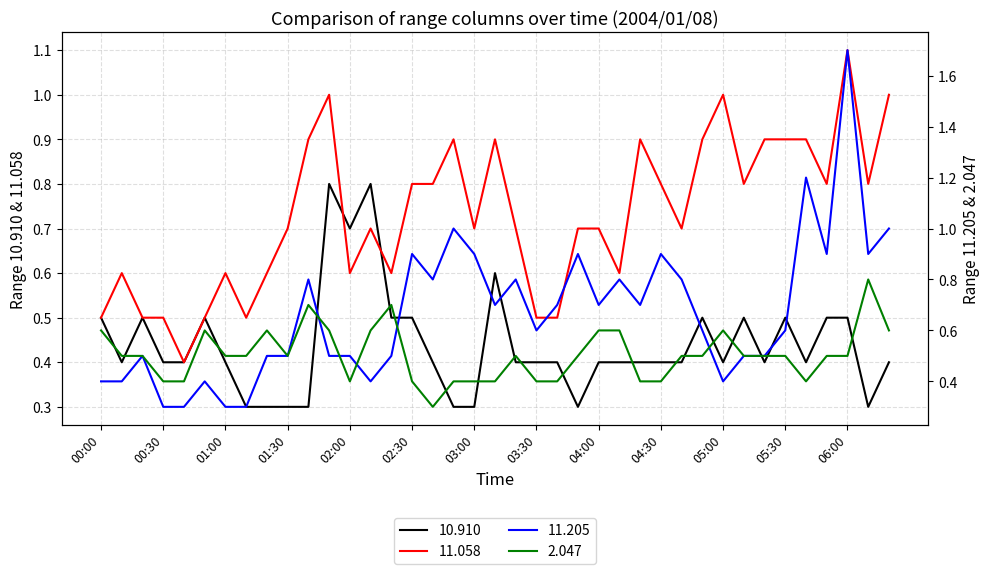

Reading left to right, transcribe all the data shown in this chart.

10.910: 00:00=0.5	00:10=0.4	00:20=0.5	00:30=0.4	00:40=0.4	00:50=0.5	01:00=0.4	01:10=0.3	01:20=0.3	01:30=0.3	01:40=0.3	01:50=0.8	02:00=0.7	02:10=0.8	02:20=0.5	02:30=0.5	02:40=0.4	02:50=0.3	03:00=0.3	03:10=0.6	03:20=0.4	03:30=0.4	03:40=0.4	03:50=0.3	04:00=0.4	04:10=0.4	04:20=0.4	04:30=0.4	04:40=0.4	04:50=0.5	05:00=0.4	05:10=0.5	05:20=0.4	05:30=0.5	05:40=0.4	05:50=0.5	06:00=0.5	06:20=0.3	06:30=0.4
11.058: 00:00=0.5	00:10=0.6	00:20=0.5	00:30=0.5	00:40=0.4	00:50=0.5	01:00=0.6	01:10=0.5	01:20=0.6	01:30=0.7	01:40=0.9	01:50=1.0	02:00=0.6	02:10=0.7	02:20=0.6	02:30=0.8	02:40=0.8	02:50=0.9	03:00=0.7	03:10=0.9	03:20=0.7	03:30=0.5	03:40=0.5	03:50=0.7	04:00=0.7	04:10=0.6	04:20=0.9	04:30=0.8	04:40=0.7	04:50=0.9	05:00=1.0	05:10=0.8	05:20=0.9	05:30=0.9	05:40=0.9	05:50=0.8	06:00=1.1	06:20=0.8	06:30=1.0
11.205: 00:00=0.4	00:10=0.4	00:20=0.5	00:30=0.3	00:40=0.3	00:50=0.4	01:00=0.3	01:10=0.3	01:20=0.5	01:30=0.5	01:40=0.8	01:50=0.5	02:00=0.5	02:10=0.4	02:20=0.5	02:30=0.9	02:40=0.8	02:50=1.0	03:00=0.9	03:10=0.7	03:20=0.8	03:30=0.6	03:40=0.7	03:50=0.9	04:00=0.7	04:10=0.8	04:20=0.7	04:30=0.9	04:40=0.8	04:50=0.6	05:00=0.4	05:10=0.5	05:20=0.5	05:30=0.6	05:40=1.2	05:50=0.9	06:00=1.7	06:20=0.9	06:30=1.0
2.047: 00:00=0.6	00:10=0.5	00:20=0.5	00:30=0.4	00:40=0.4	00:50=0.6	01:00=0.5	01:10=0.5	01:20=0.6	01:30=0.5	01:40=0.7	01:50=0.6	02:00=0.4	02:10=0.6	02:20=0.7	02:30=0.4	02:40=0.3	02:50=0.4	03:00=0.4	03:10=0.4	03:20=0.5	03:30=0.4	03:40=0.4	03:50=0.5	04:00=0.6	04:10=0.6	04:20=0.4	04:30=0.4	04:40=0.5	04:50=0.5	05:00=0.6	05:10=0.5	05:20=0.5	05:30=0.5	05:40=0.4	05:50=0.5	06:00=0.5	06:20=0.8	06:30=0.6